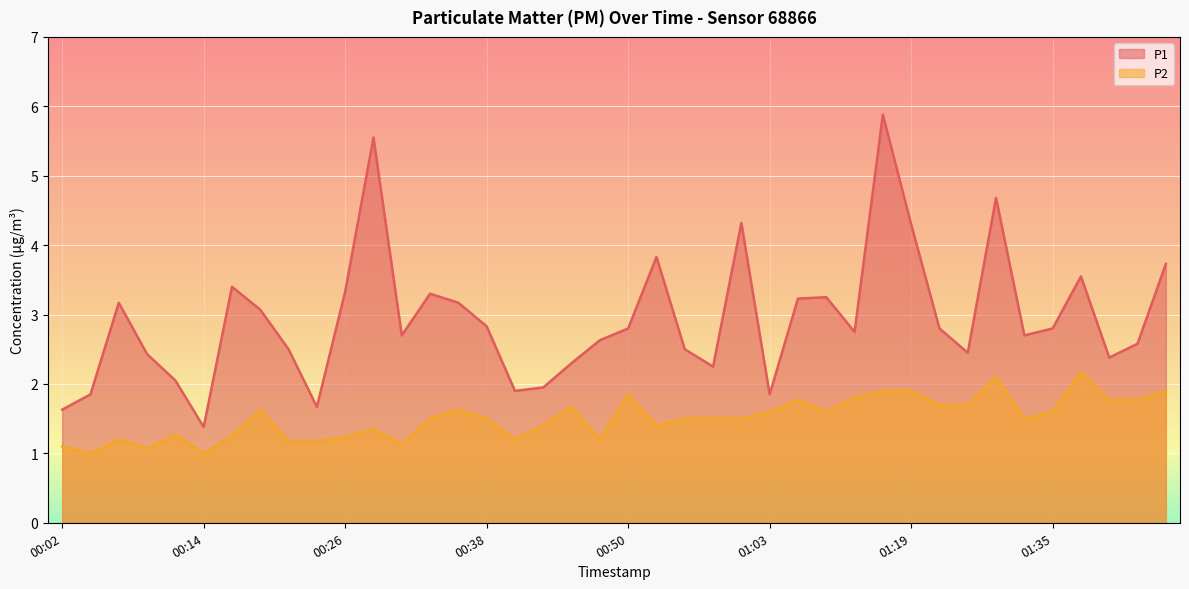

What is the spread (max minus min) of values at 01:29?

2.6